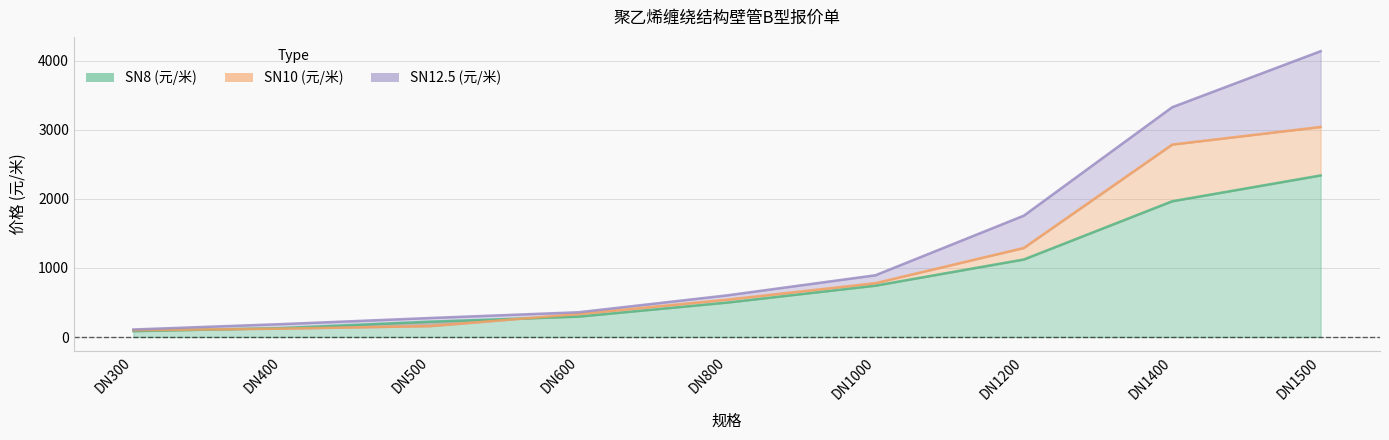

What is the total value across all series at DN400?

438.8